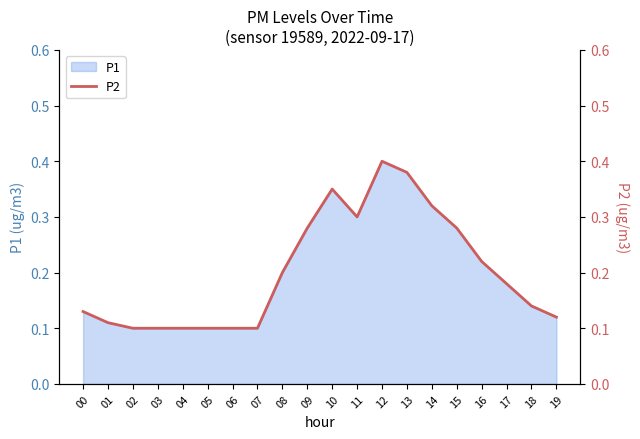

Where is the first local minimum?

11